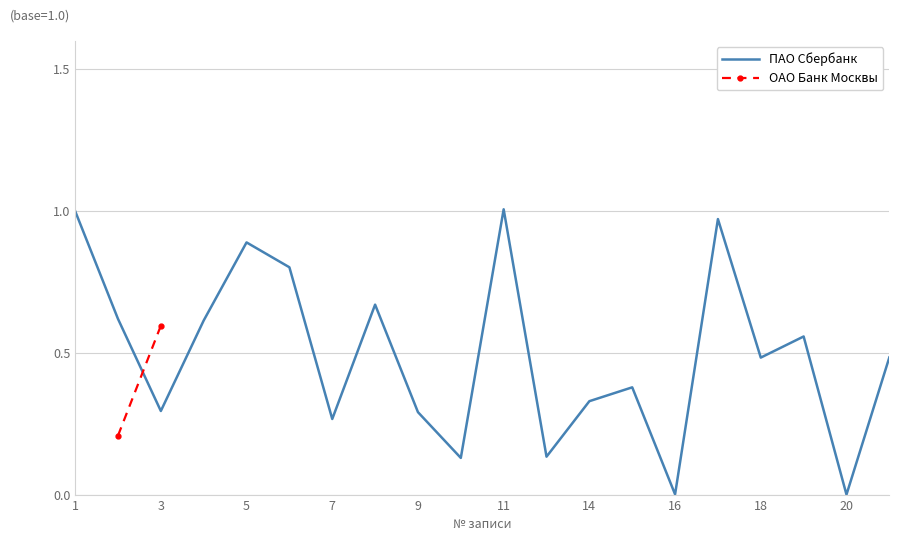

Rank the categories by value from lowest to highest.

20, 16, 10, 12, 7, 9, 3, 14, 15, 18, 21, 19, 4, 2, 8, 6, 5, 17, 1, 11